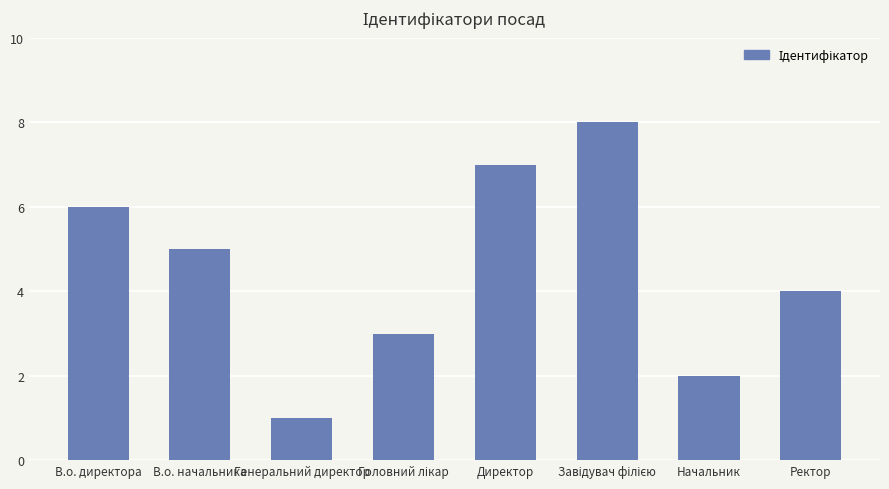

What is the greatest value displayed?

8